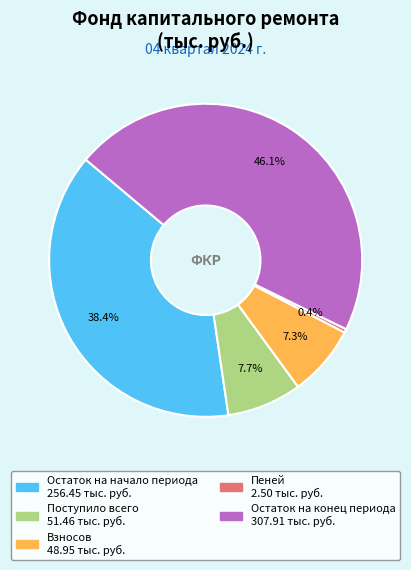

Is there a majority slice in this chart?

No